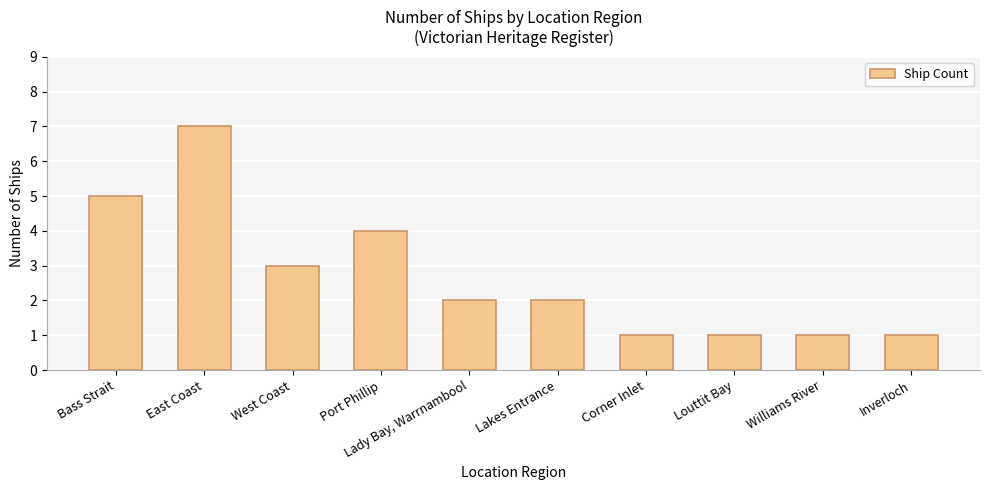

Where is the data nearest to the value 4?

Port Phillip